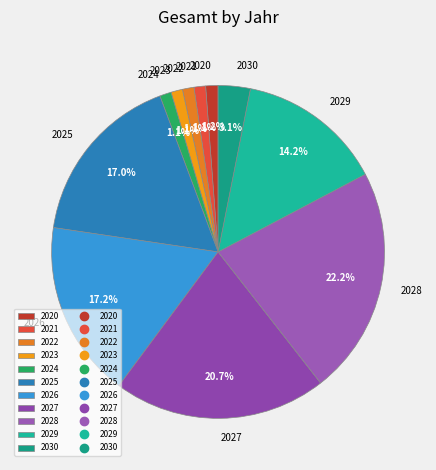

To the nearest percent, what is the average slice percentage?

9%